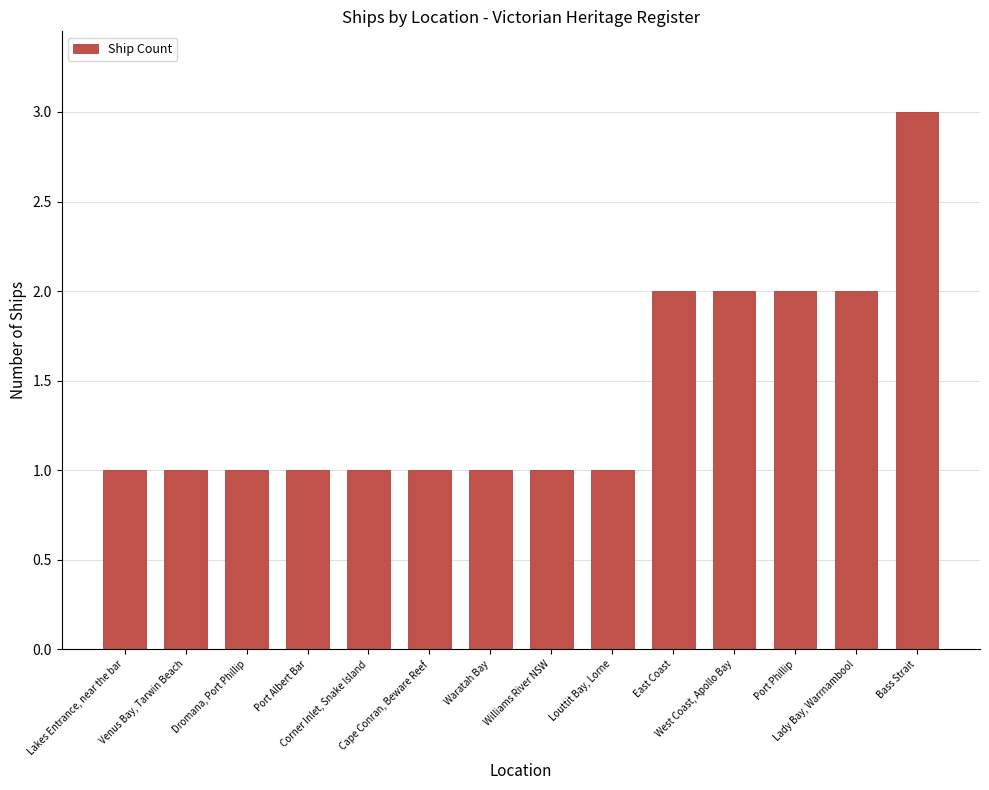

Which has a higher value, Cape Conran, Beware Reef or East Coast?

East Coast